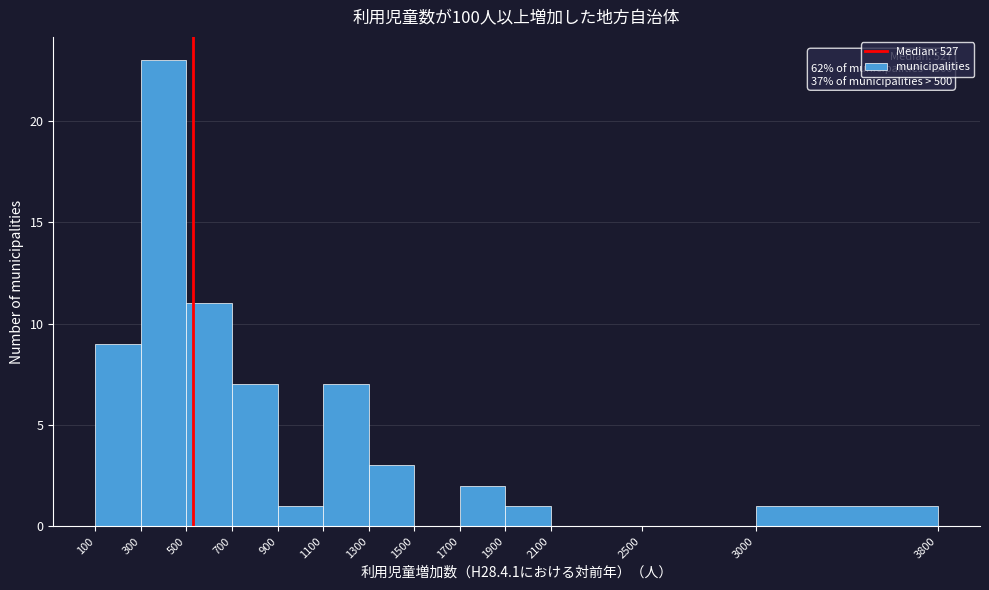

Over which range of the x-axis is the bar tallest?

300 to 500